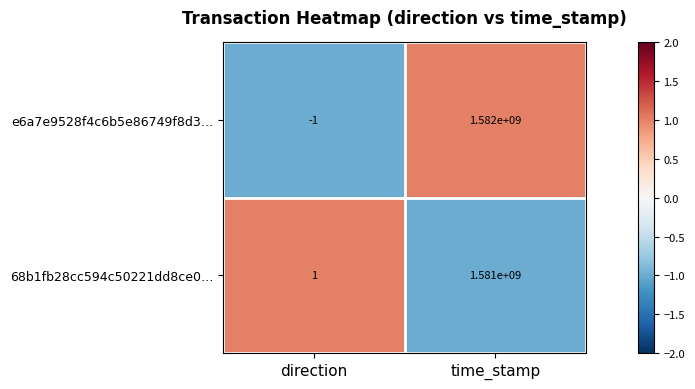

Between direction and time_stamp, which series saw the biggest shift?

e6a7e9528f4c6b5e86749f8d3…